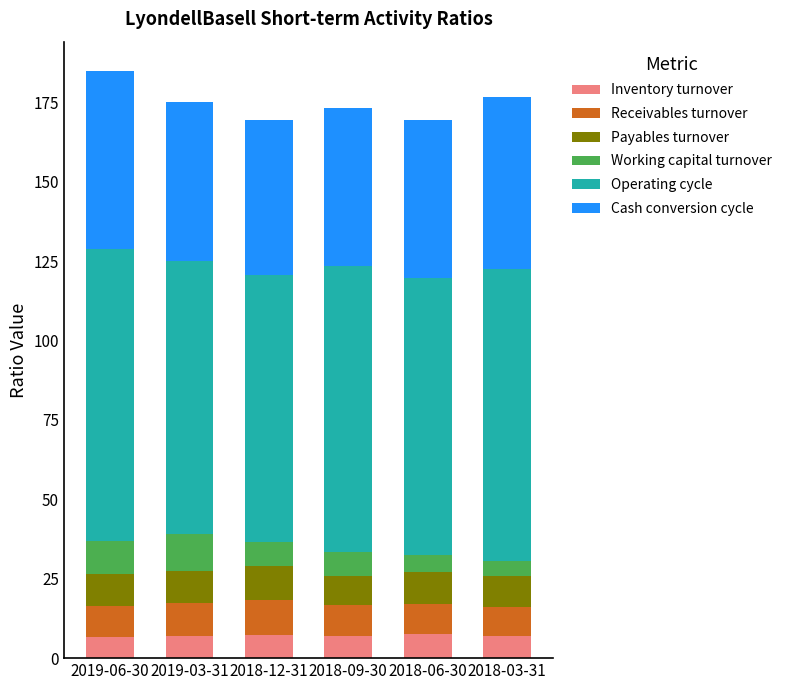

What is the lowest value of the Inventory turnover series?

6.7